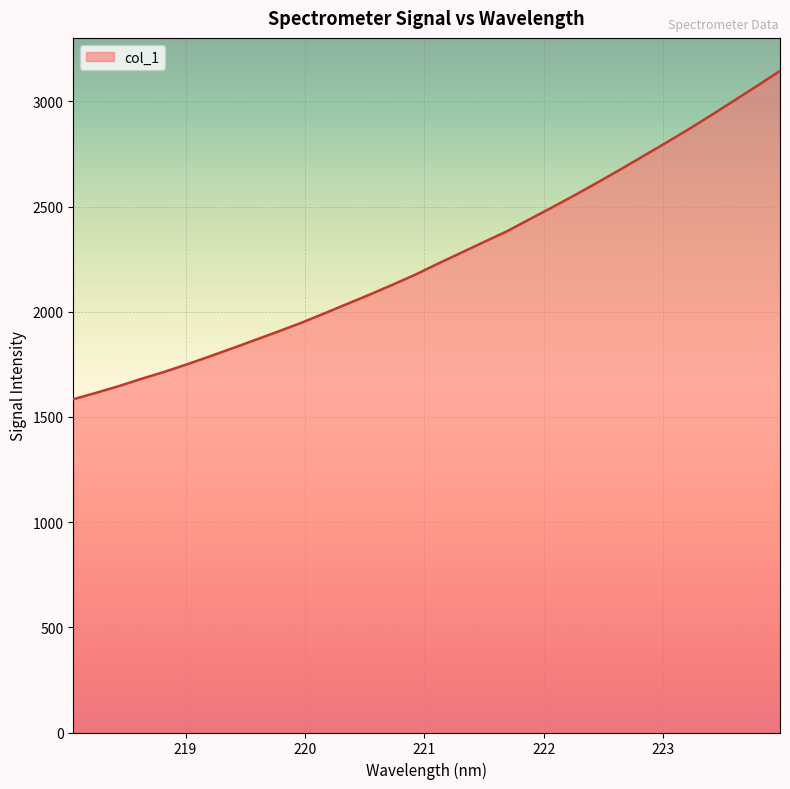

What is the maximum value shown in the chart?

3144.8